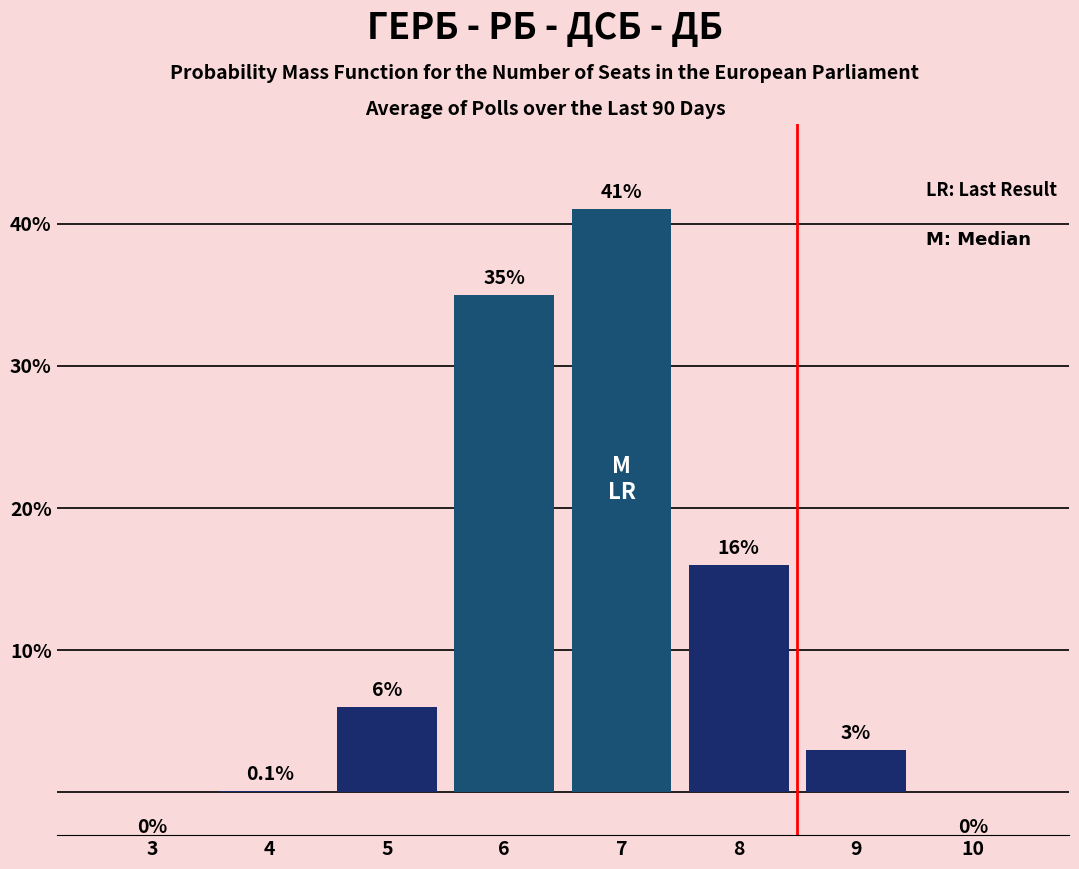

The value at 10 is -18.3. True or false?

False